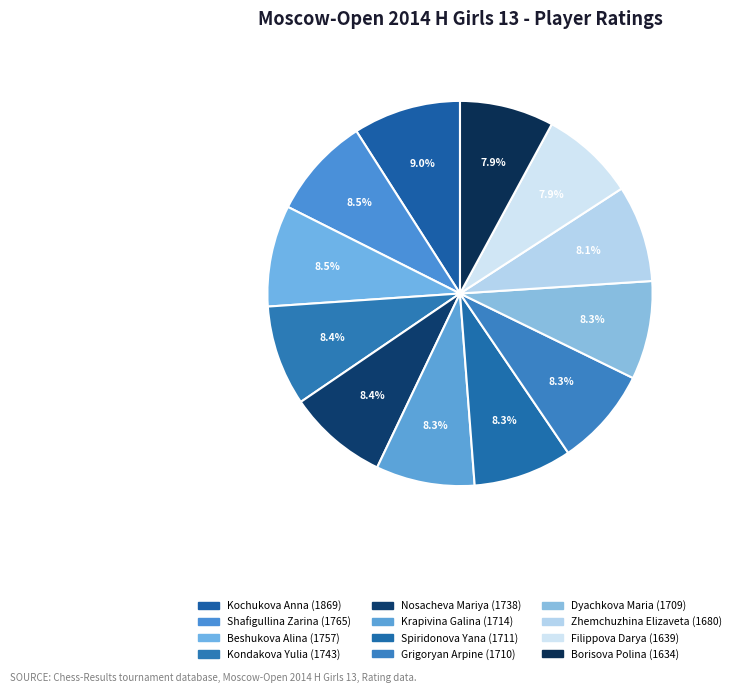

What percentage is the Dyachkova Maria slice, to the nearest percent?

8%